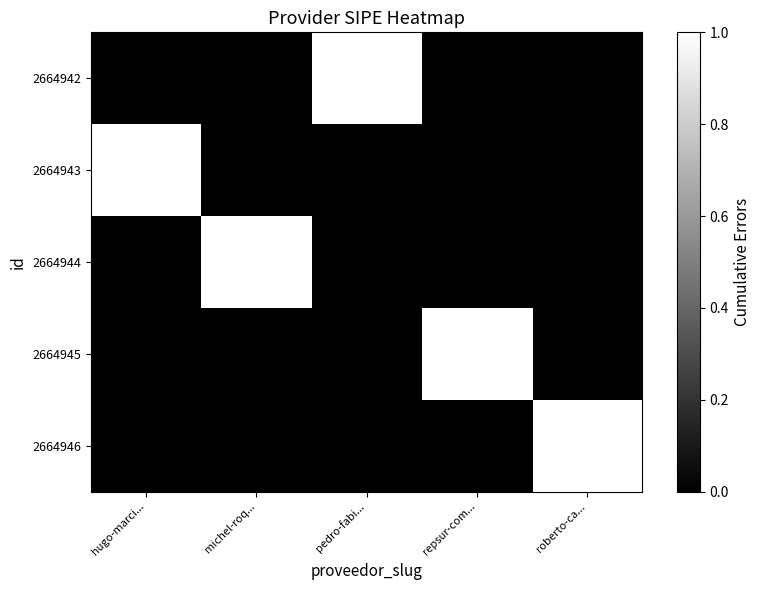

What is the total value across all series at michel-roq...?

1